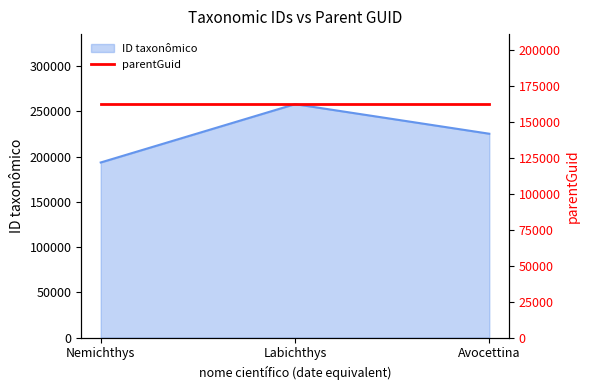

Reading left to right, extract all data points from this chart.

193480	257941	225247